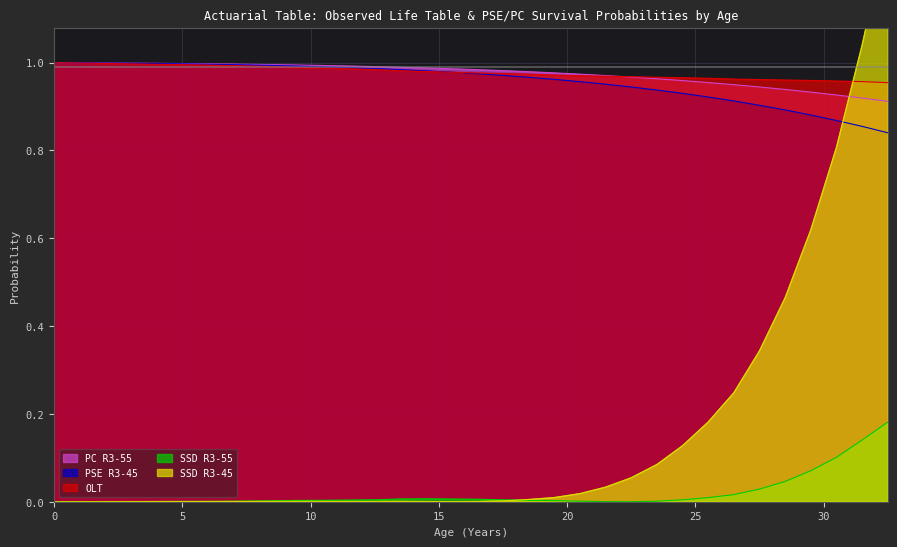

Is it true that SSD R3-45 equals 0.6 at 29.5?

True